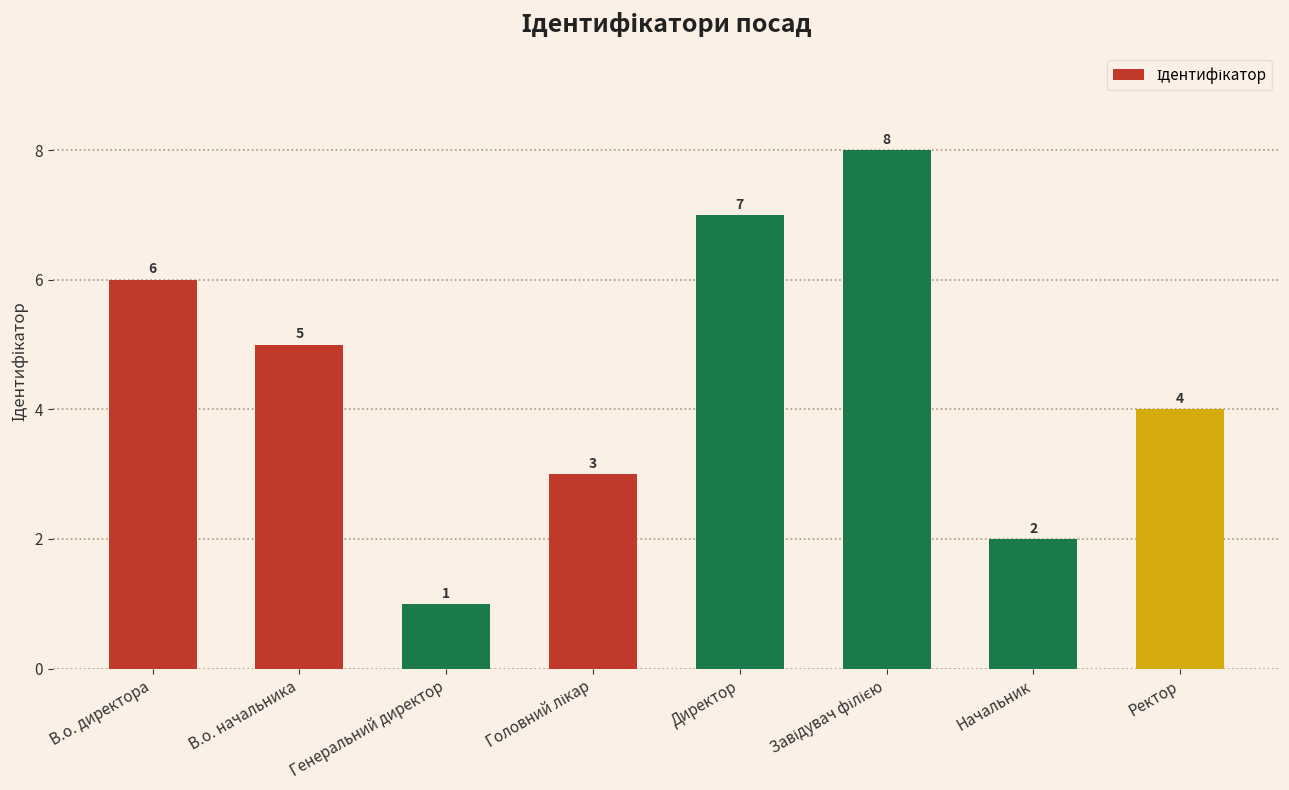

Read the value at Начальник.

2